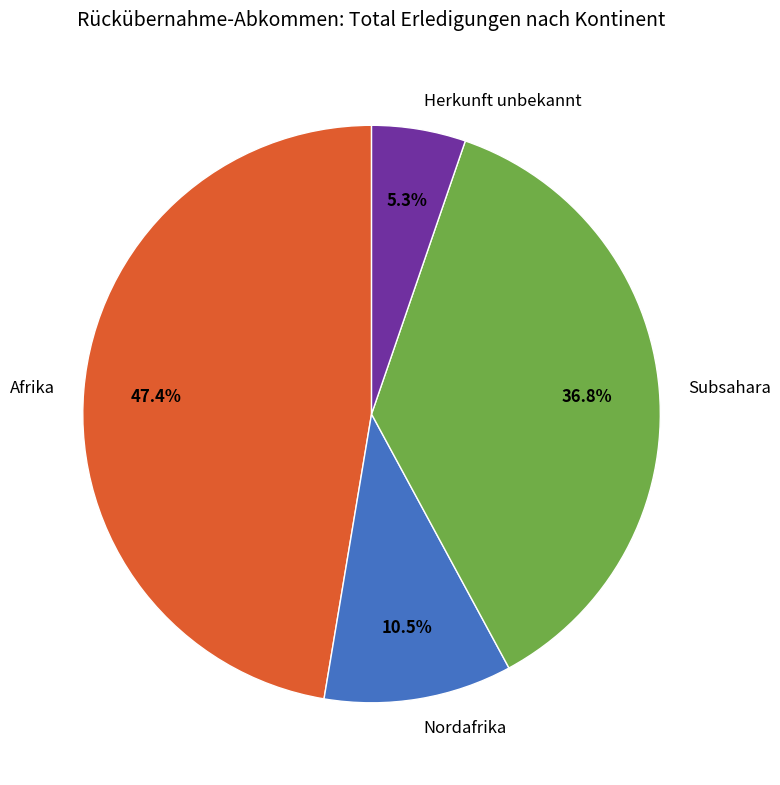

To the nearest percent, what is the difference between the largest and smallest slice percentages?

42%